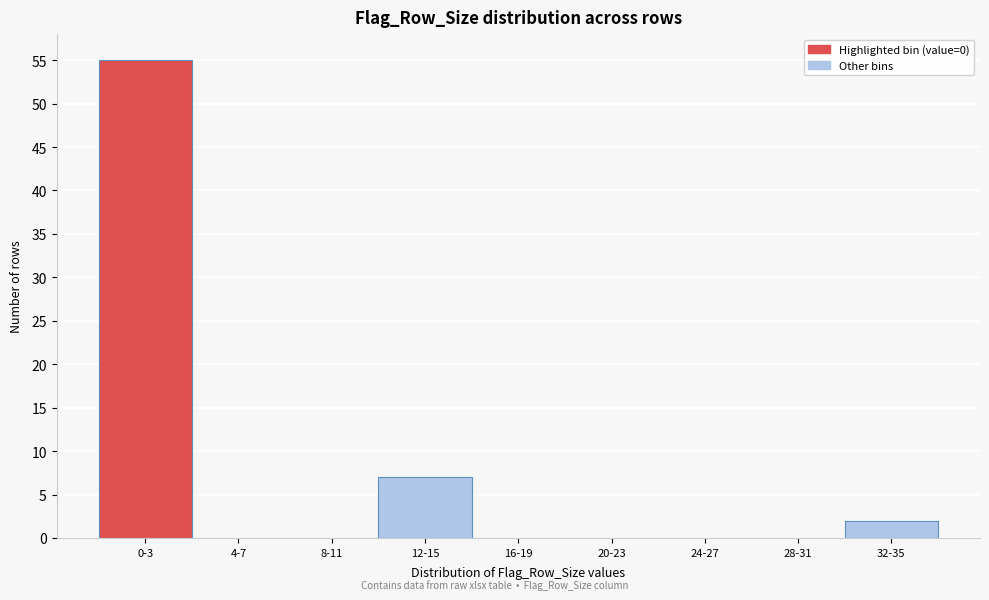

Reading left to right, list all the values displayed in this chart.

0-3=55	4-7=0	8-11=0	12-15=7	16-19=0	20-23=0	24-27=0	28-31=0	32-35=2